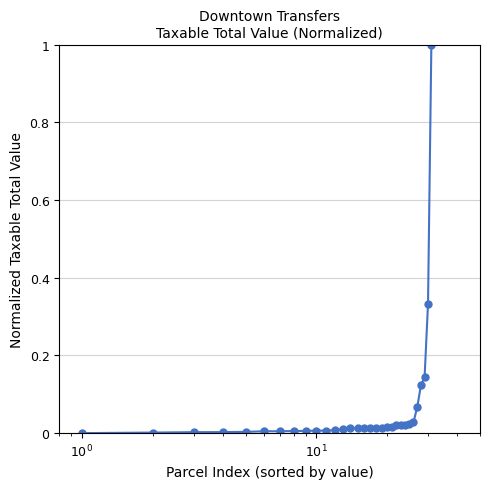

What is the maximum value shown in the chart?

1.0